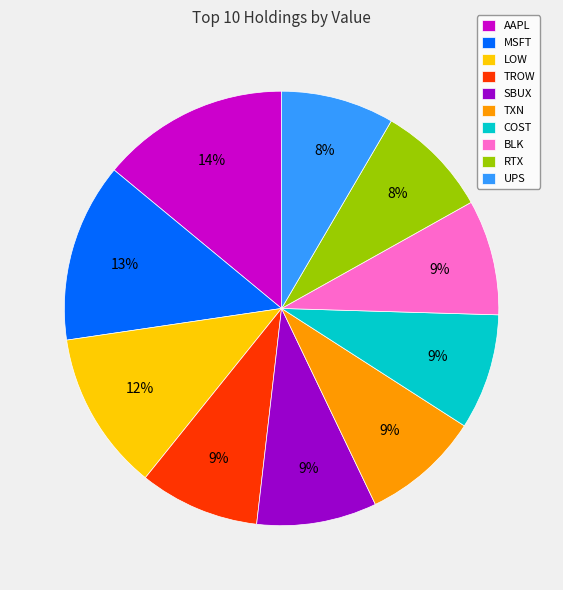

What is the largest slice in the pie chart?

AAPL